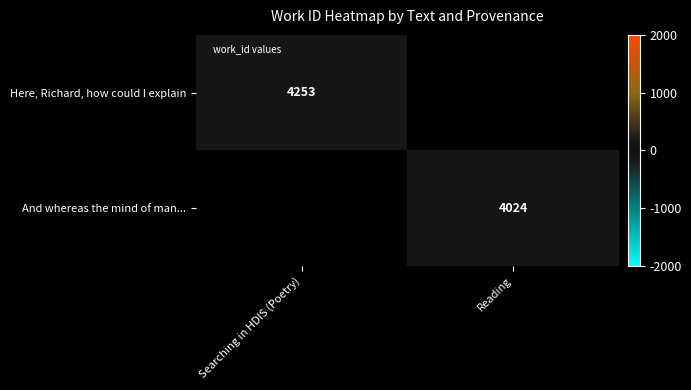

Is the value of Here, Richard, how could I explain at Searching in HDIS (Poetry) greater than the value of And whereas the mind of man... at Reading?

Yes